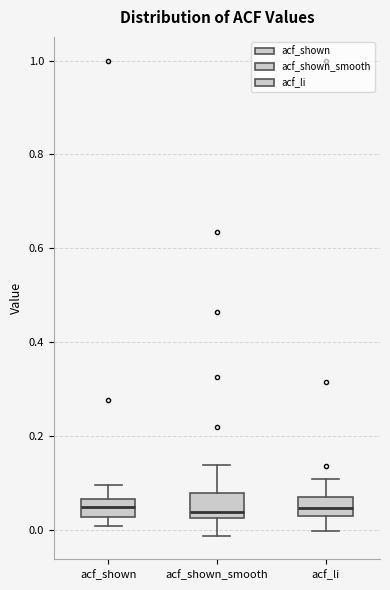

Reading left to right, read every box against the y-axis: the position of its median line, the range the box covers, and the ends of its whiskers. The values are not printed on the chart, so give them approximately, as read against the axis.

acf_shown: median 0.04, box 0.02 to 0.06, whiskers 0.00 to 0.10
acf_shown_smooth: median 0.04, box 0.02 to 0.08, whiskers -0.02 to 0.14
acf_li: median 0.04, box 0.02 to 0.08, whiskers 0.00 to 0.10